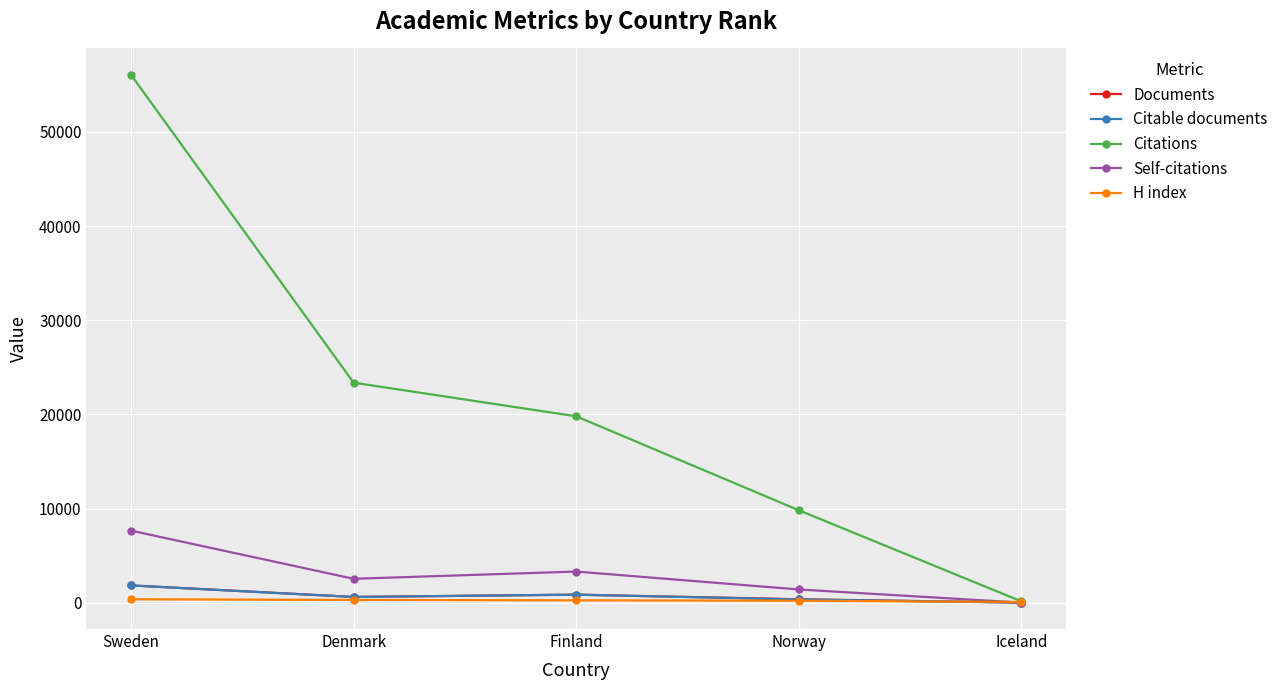

At which category is the sum across all series the highest?

Sweden